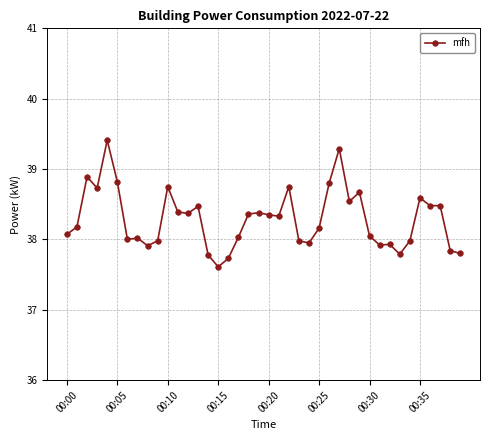

True or false: the data has more than 2 interior local peaks.

True